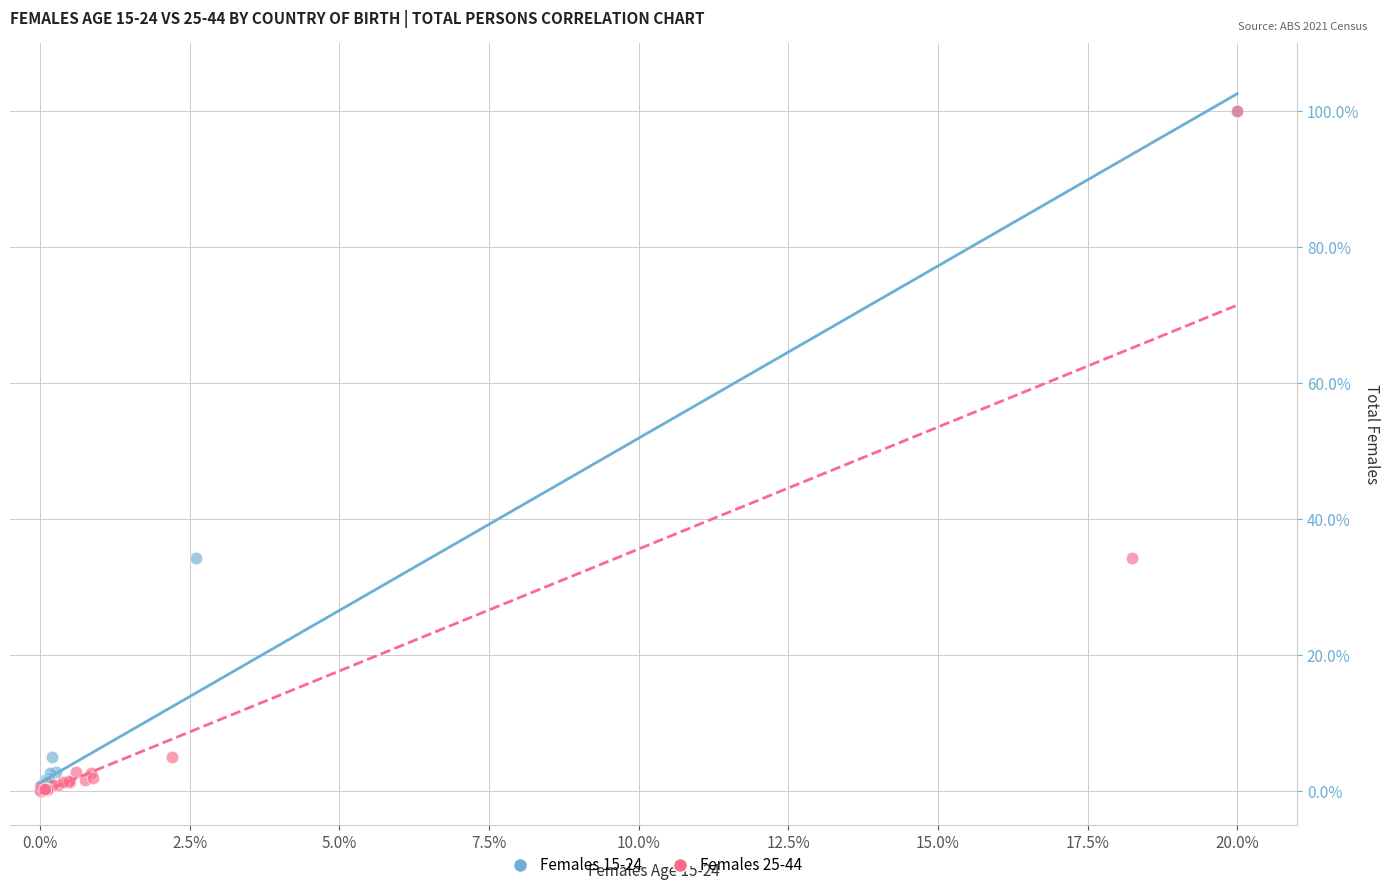

What are all the series names shown in the legend?

Females 15-24, Females 25-44